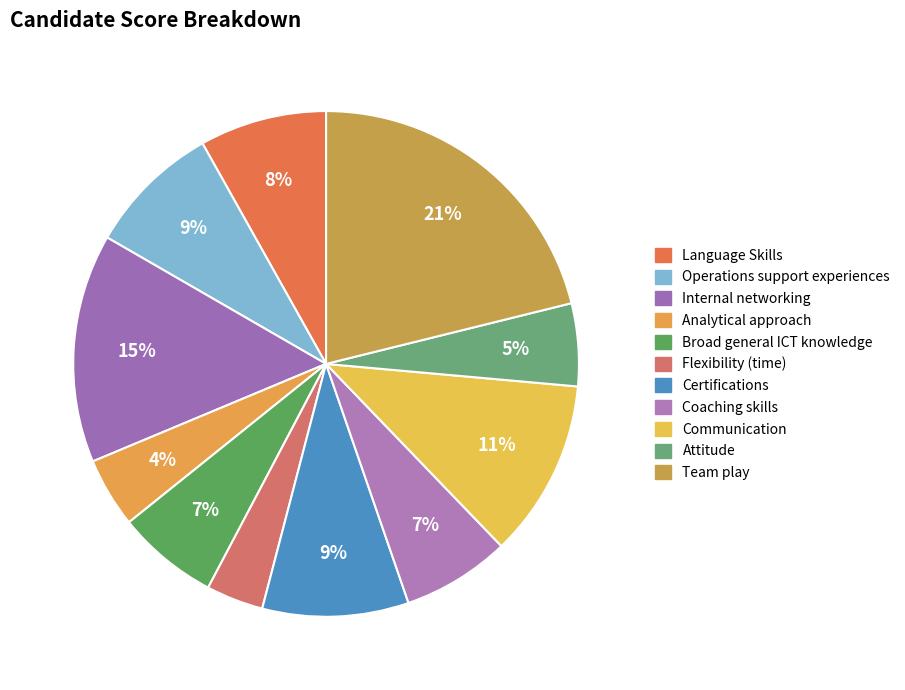

Between Analytical approach and Language Skills, which is larger?

Language Skills